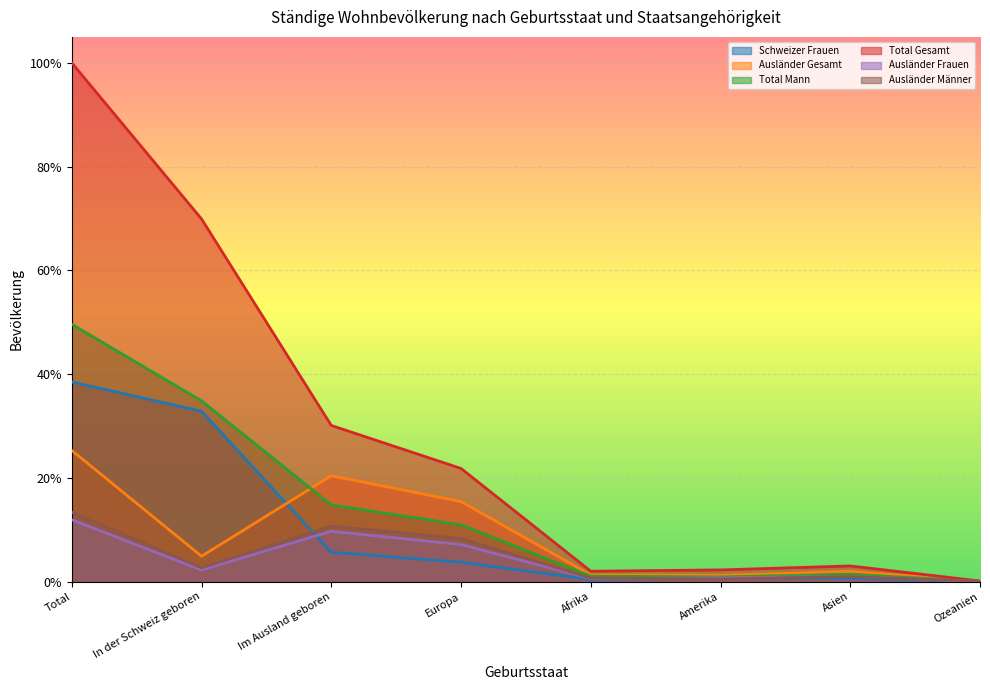

How many series are shown in this chart?

6